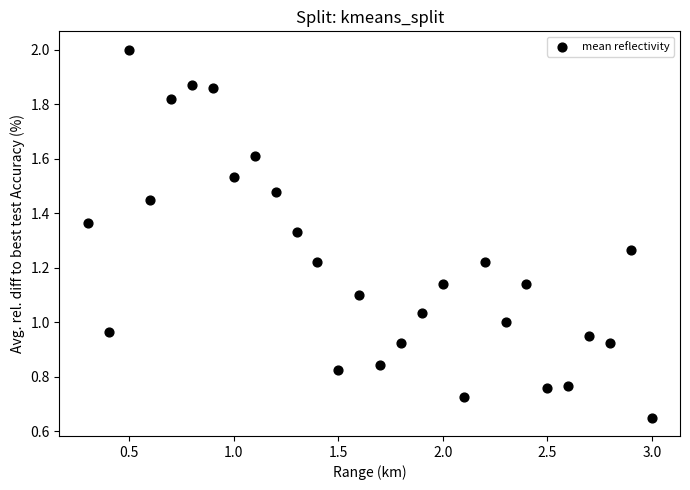

What is the range of X values (max minus min)?

2.7